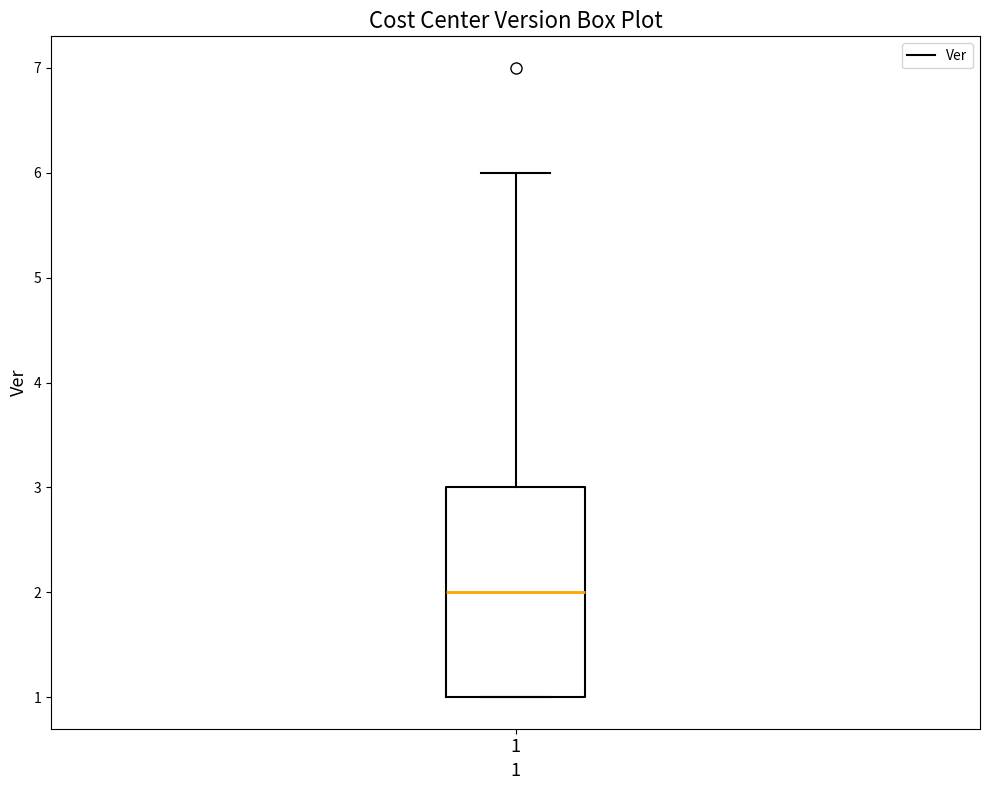

Read this box plot against the y-axis: the position of the median line, the range covered by the box, and the ends of both whiskers. The values are not printed on the chart, so give them approximately, as read against the axis.

median 2, box 1 to 3, whiskers 1 to 6